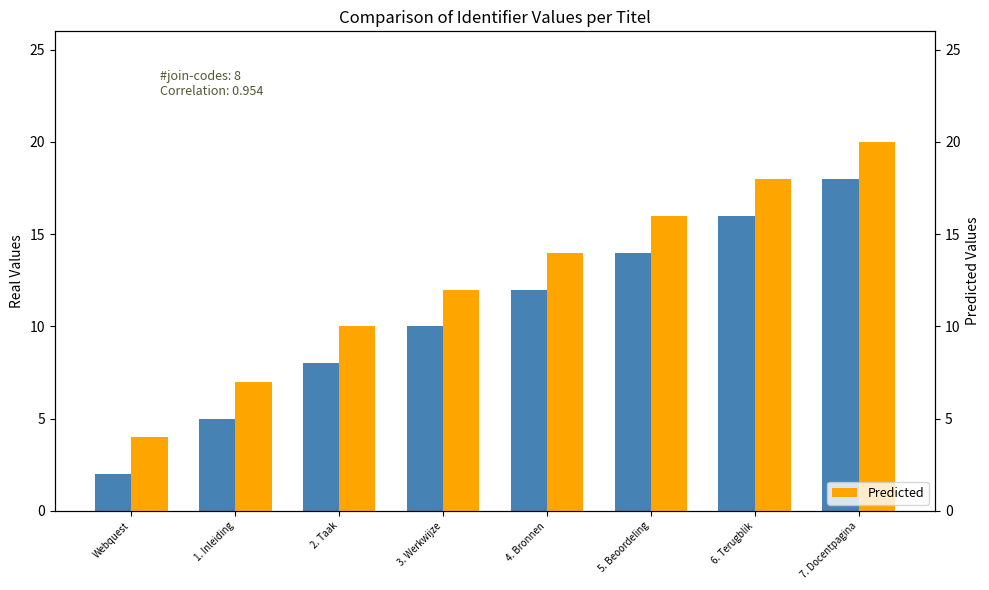

At how many categories does at least one series exceed 9?

6